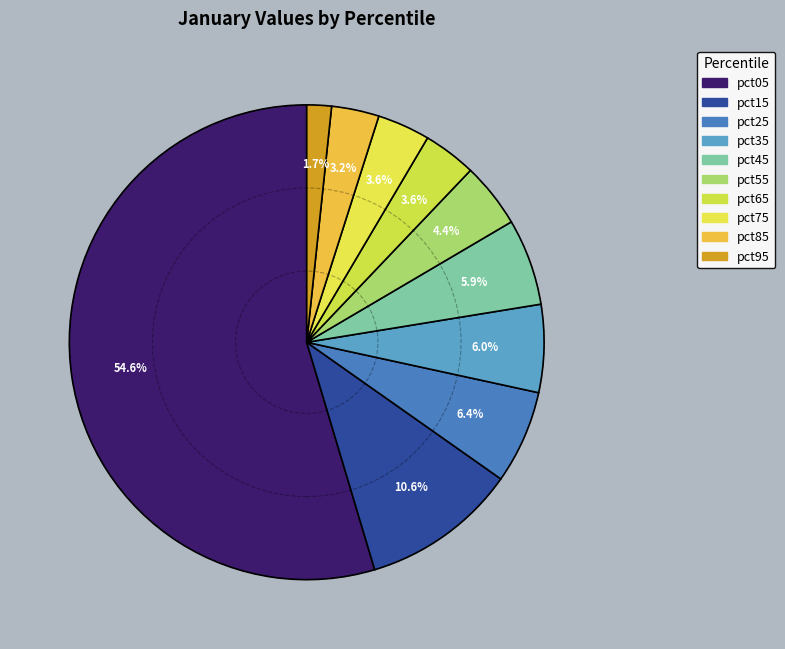

How many segments does this pie chart have?

10